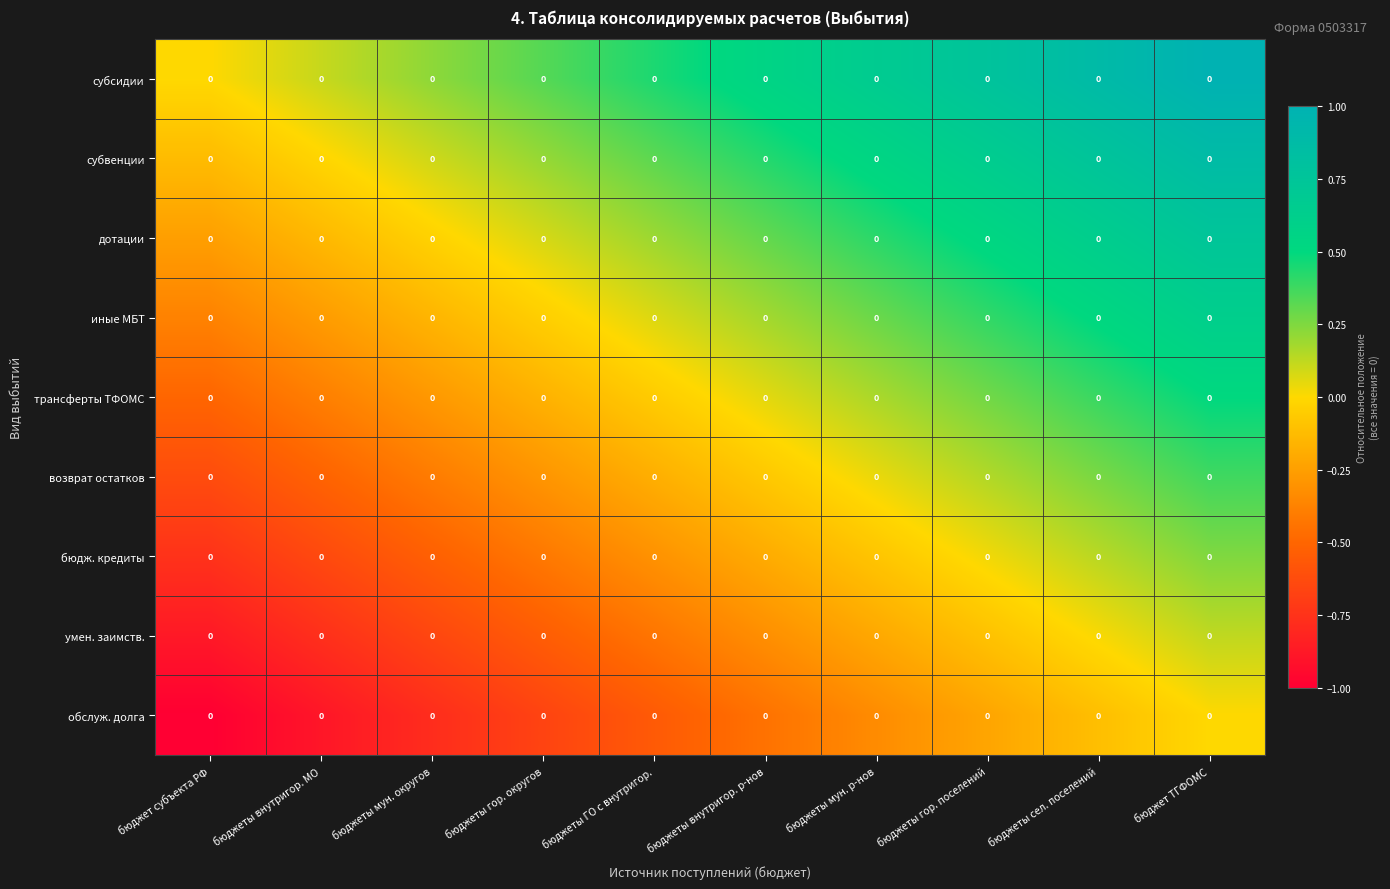

Is it true that возврат остатков equals 0.4 at бюджеты сел. поселений?

False